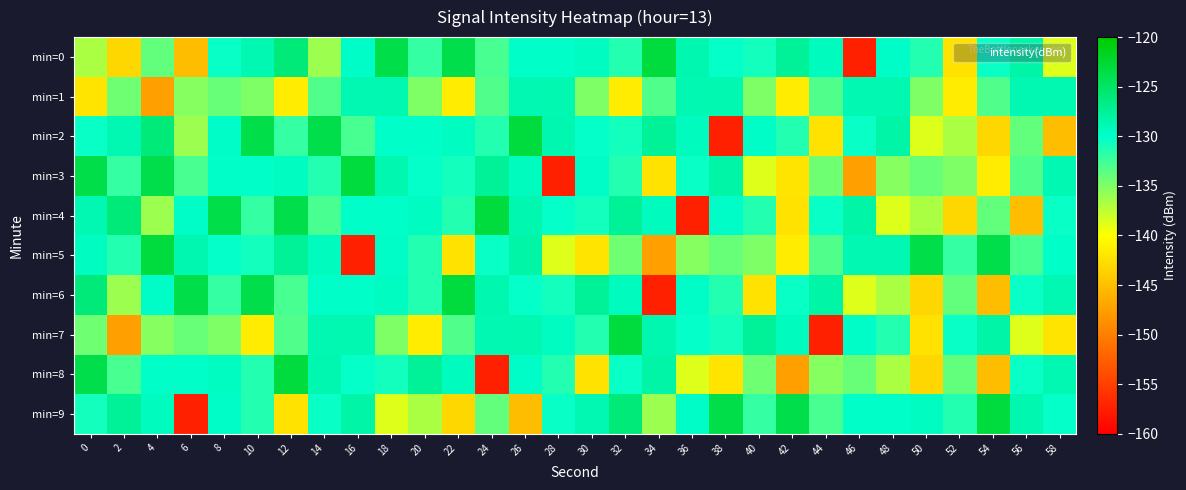

How many distinct data groups are displayed?

10